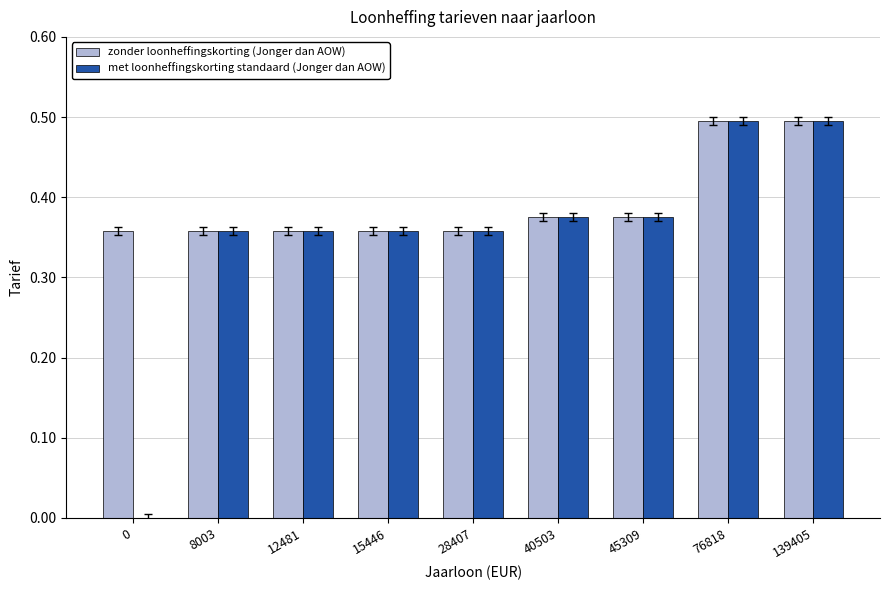

What is the sum of the met loonheffingskorting standaard (Jonger dan AOW) values at 28407 and 45309?

0.7